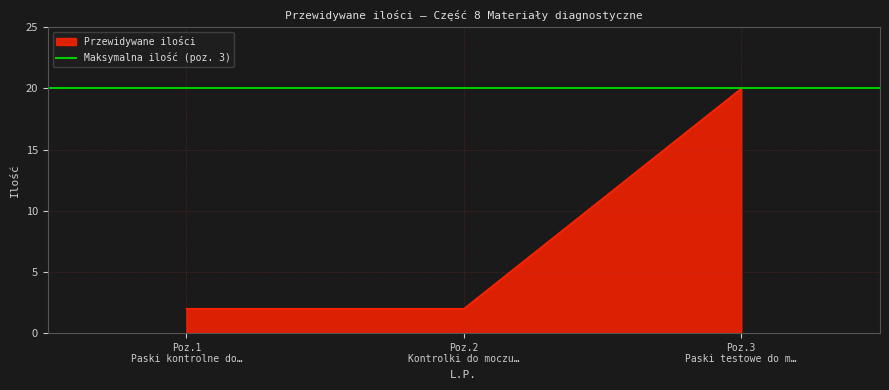

At which category does the chart reach its minimum across all series?

Poz.1 Paski kontrolne do…